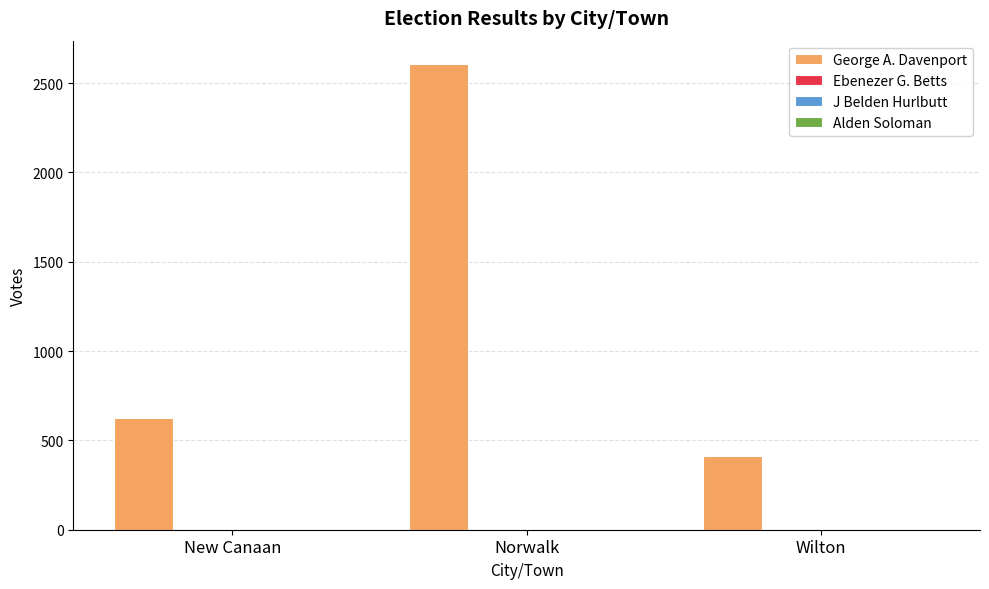

Which series has the largest total across all categories?

George A. Davenport